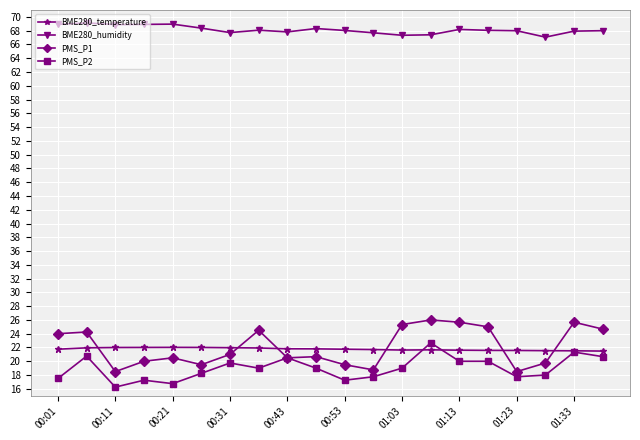

Rank the series by their maximum value, from lowest to highest.

BME280_temperature, PMS_P2, PMS_P1, BME280_humidity